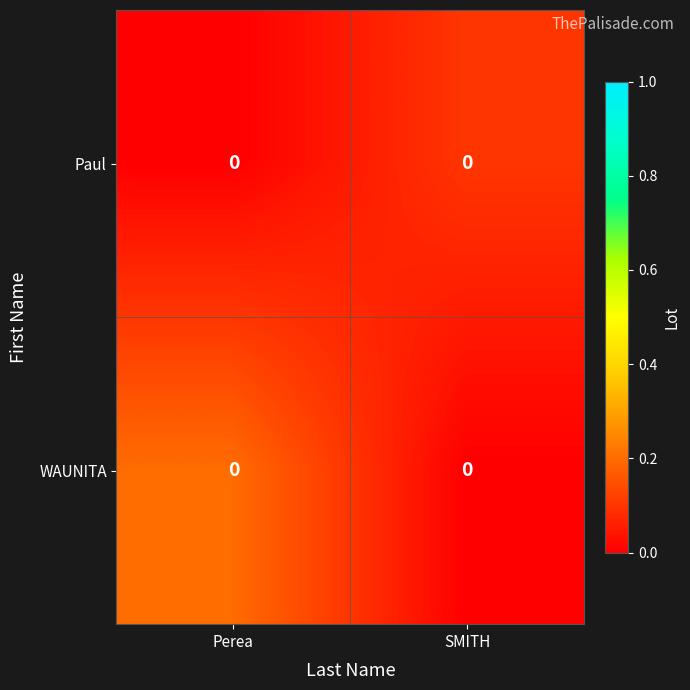

List the series in order of their peak value, highest first.

WAUNITA, Paul